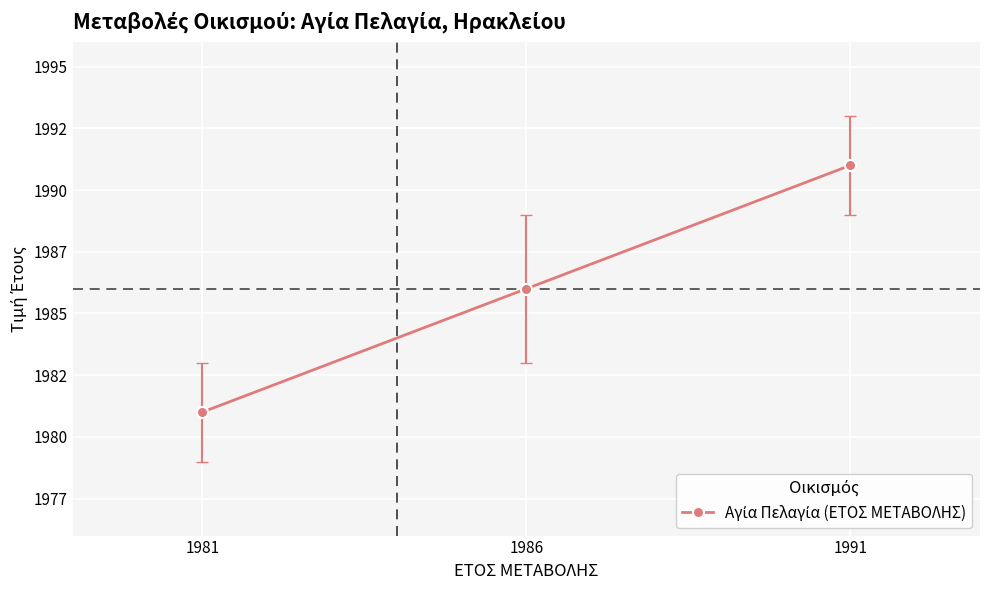

Where does the data first go above 1986?

1991